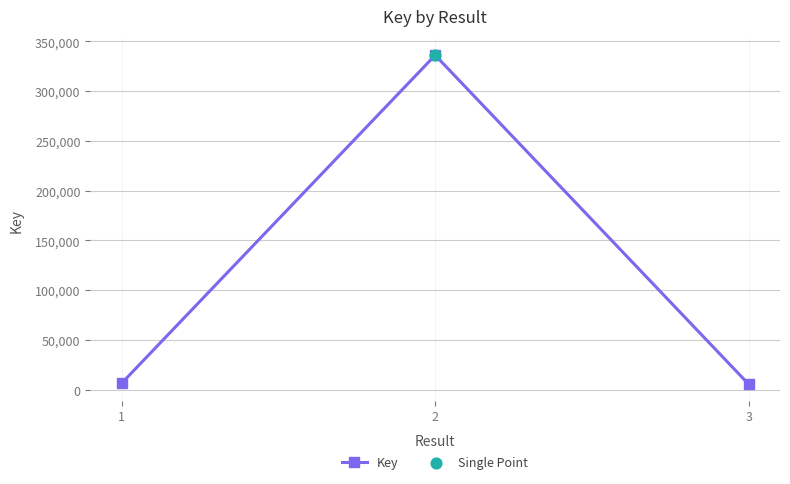

Approximately how many times larger is the value at 2 compared to 3?

60.5